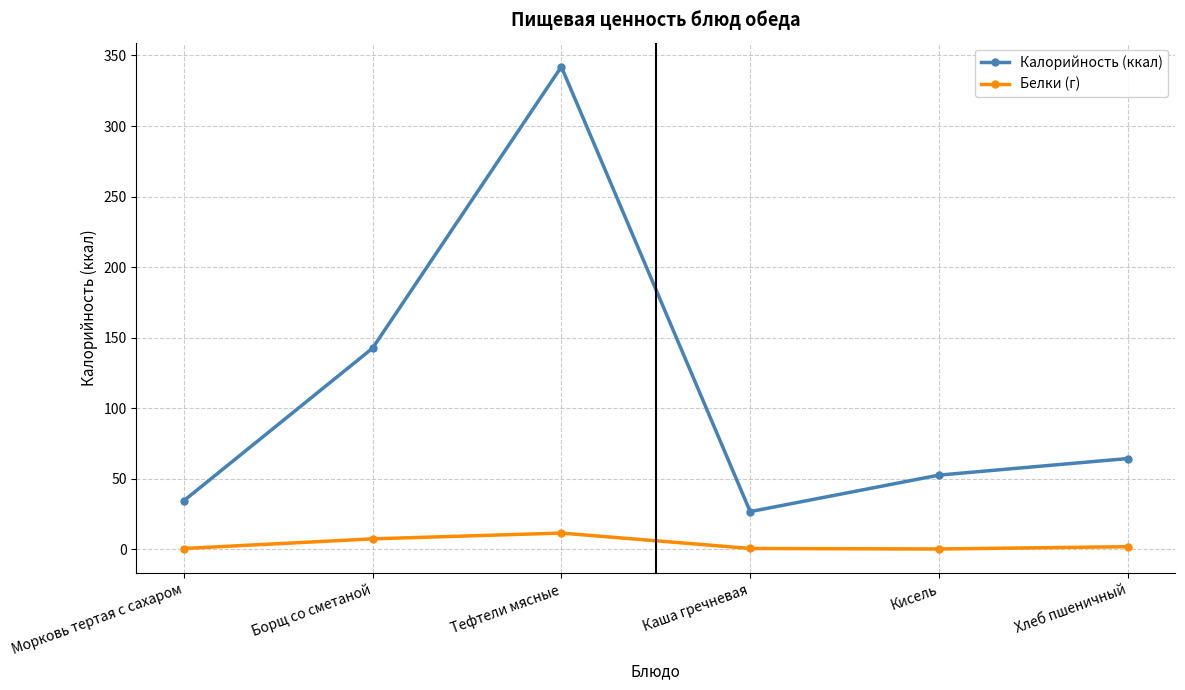

What is the spread (max minus min) of values at Морковь тертая с сахаром?

33.8